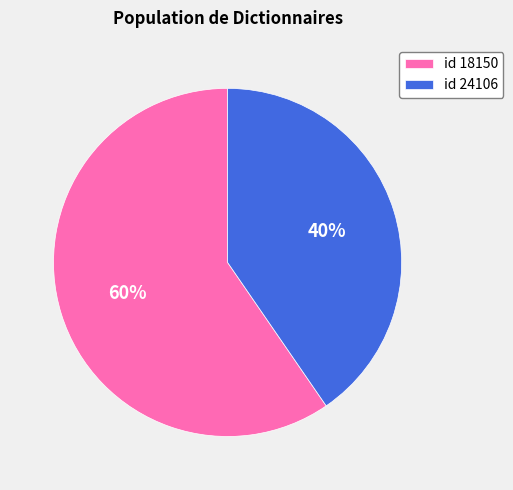

How many slices are in this pie chart?

2